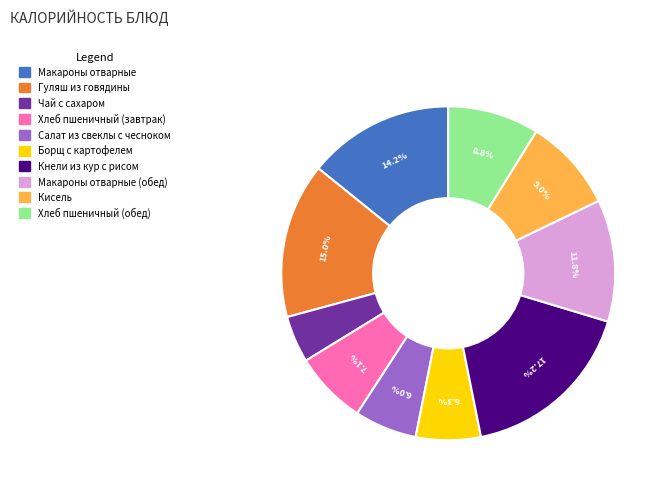

Is there a majority slice in this chart?

No